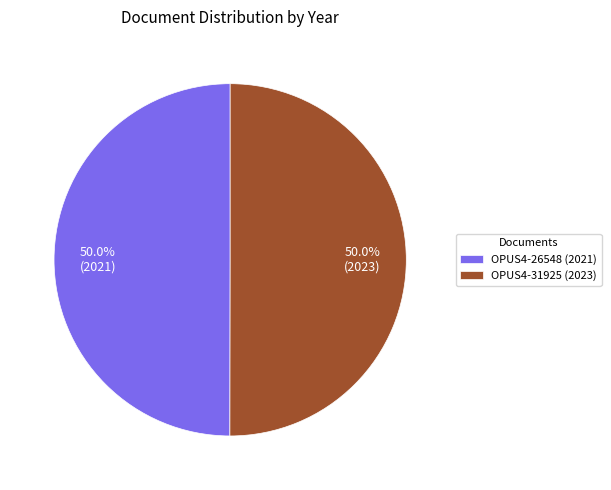

What percentage is the OPUS4-26548 (2021) slice, to the nearest percent?

50%